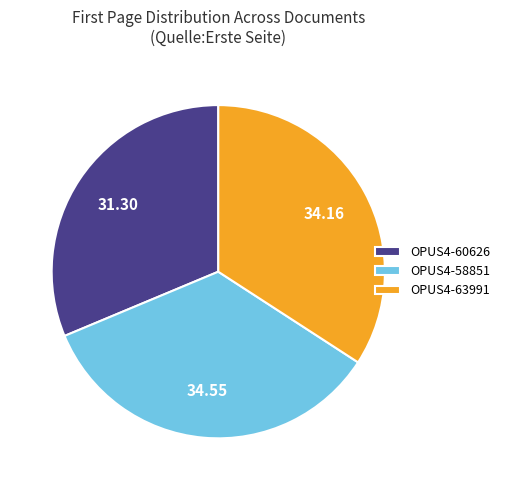

Combined, do OPUS4-60626 and OPUS4-58851 account for over 50%?

Yes